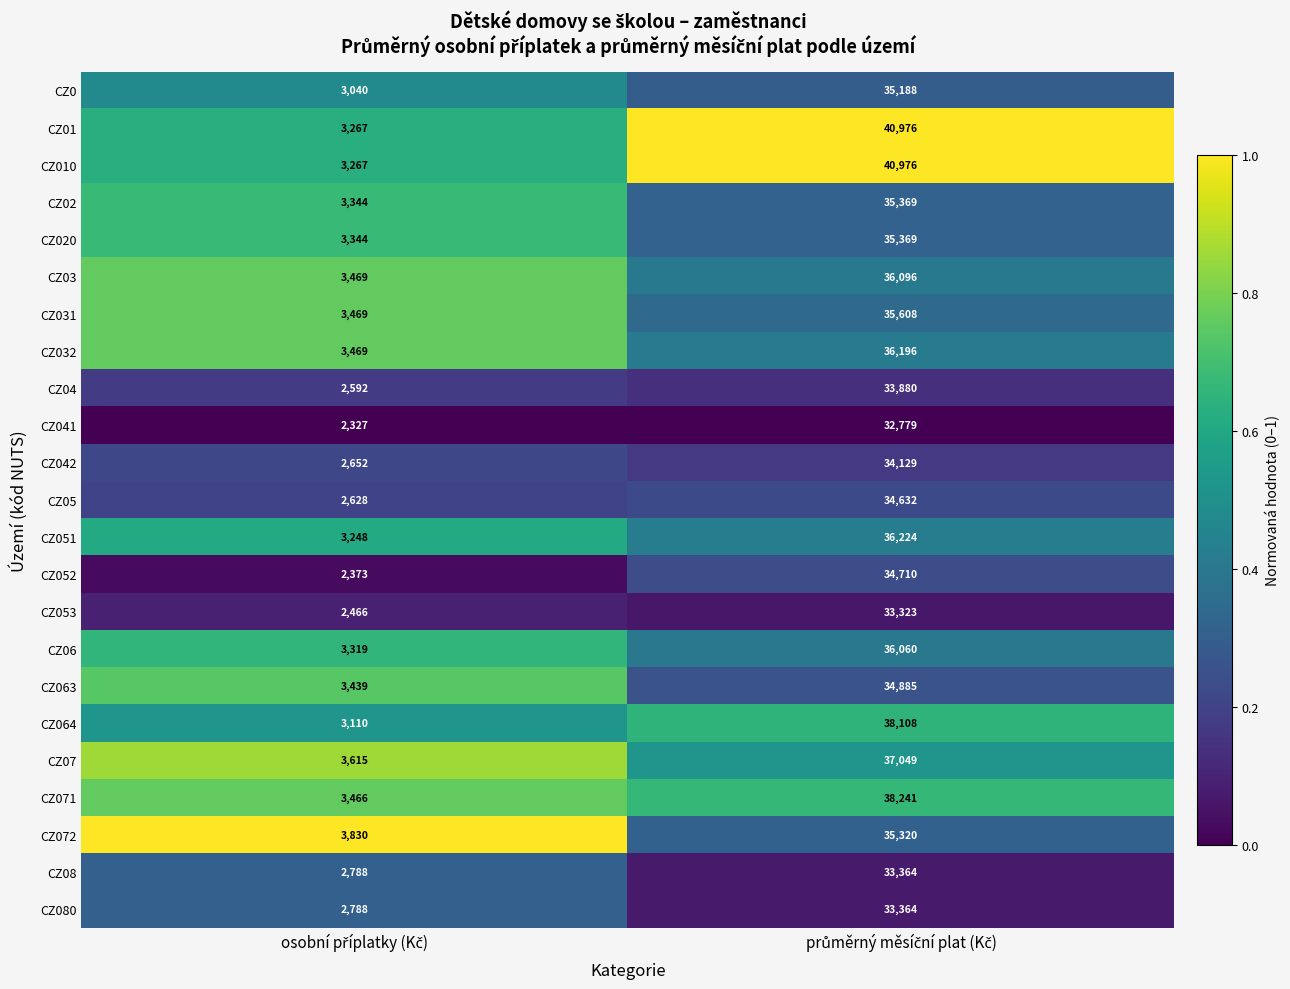

What is the minimum value for CZ04?

2592